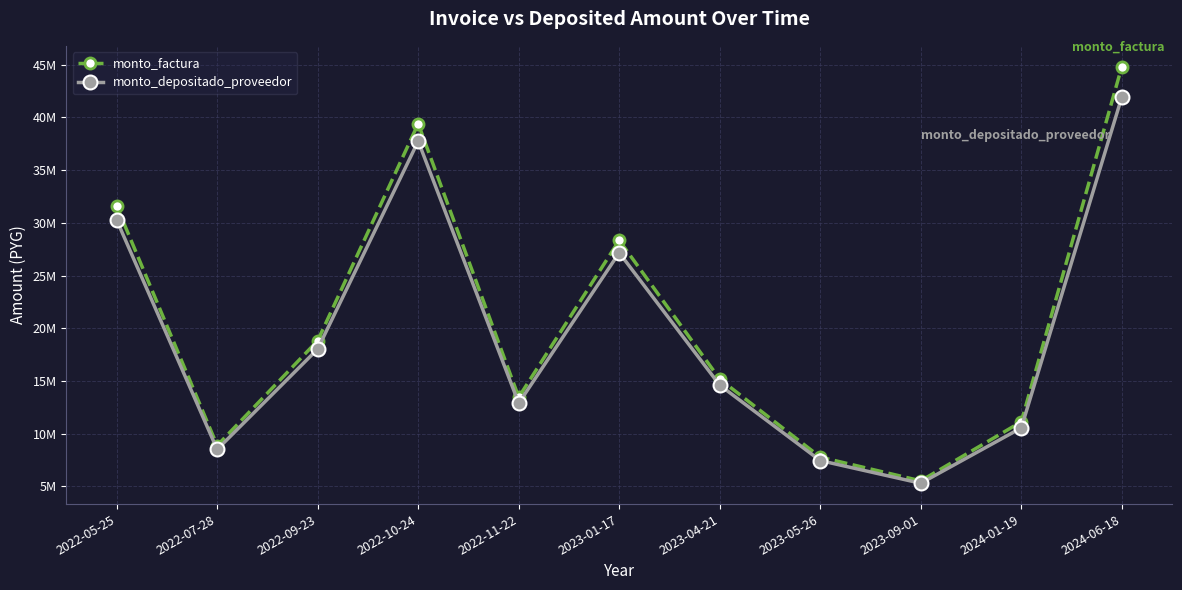

Is it true that monto_factura equals 8863182 at 2022-07-28?

True